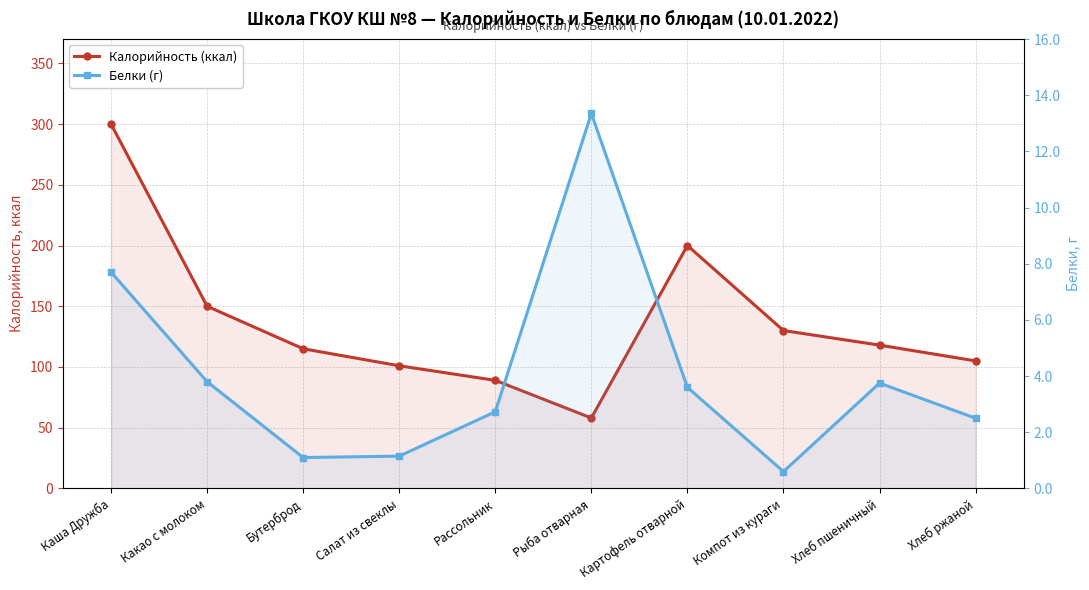

Rank the series by their maximum value, from highest to lowest.

Калорийность (ккал), Белки (г)